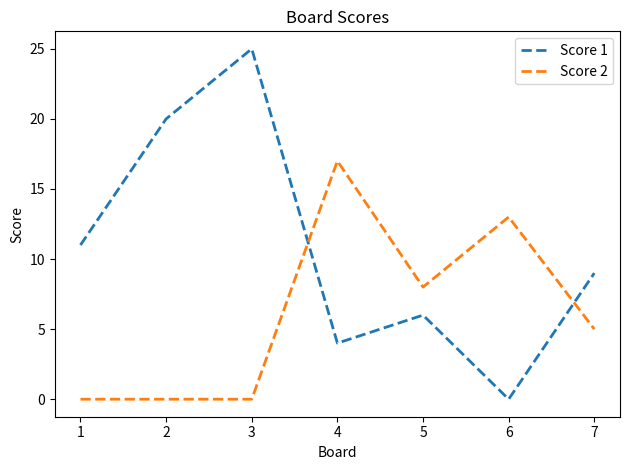

In Score 1, how many points are higher than both neighbors (excluding endpoints)?

2